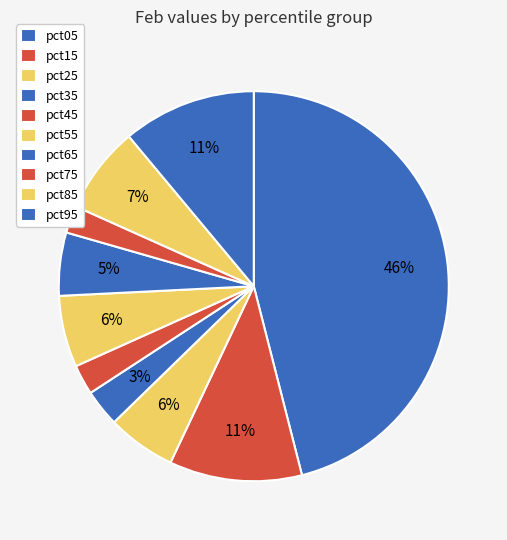

What percentage is the pct35 slice, to the nearest percent?

3%